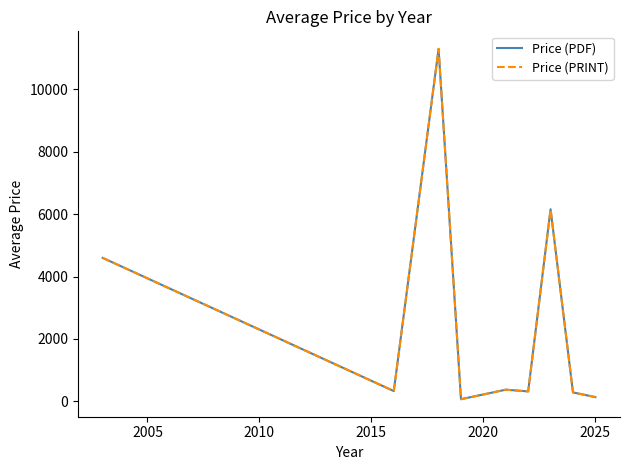

True or false: Price (PDF) and Price (PRINT) intersect in this chart.

False